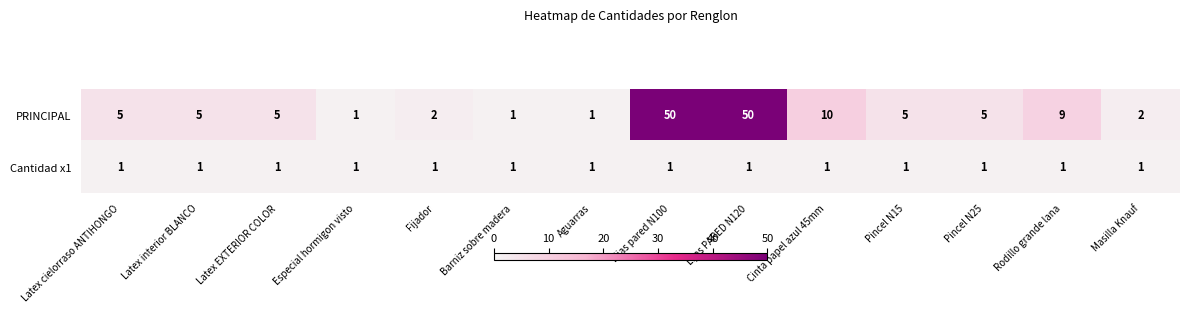

What is the difference between the maximum and minimum values in the PRINCIPAL series?

49